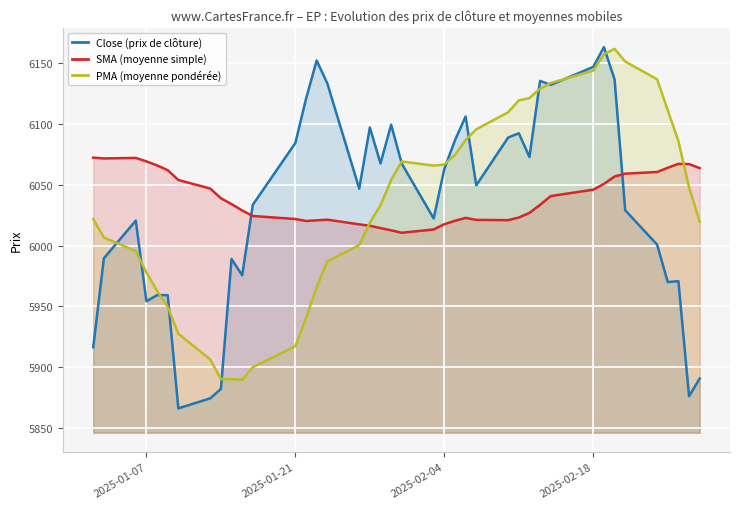

What is the highest value of the PMA (moyenne pondérée) series?

6161.6